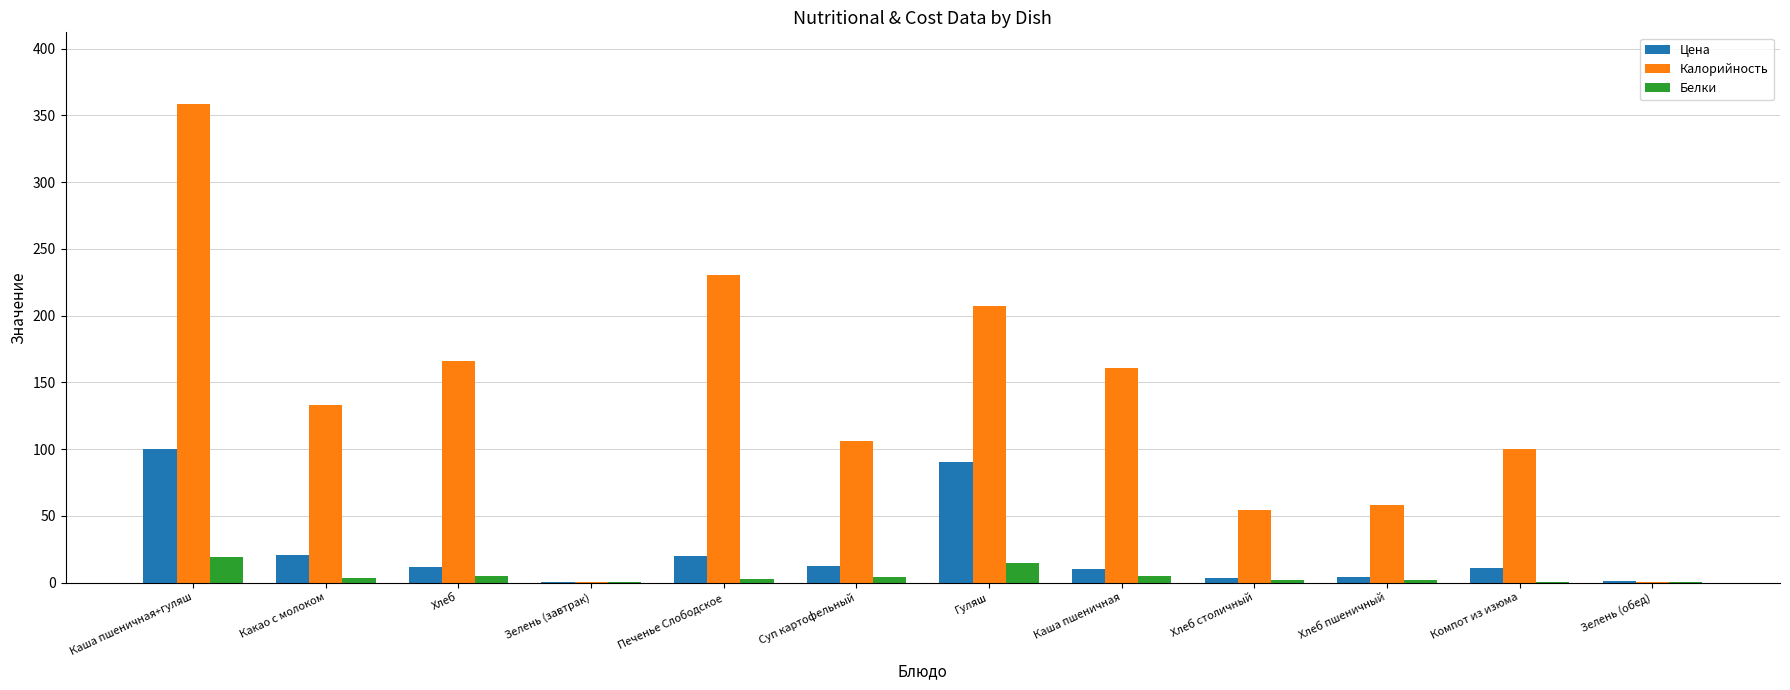

The Цена series shows 0.8 at Зелень (обед). True or false?

True